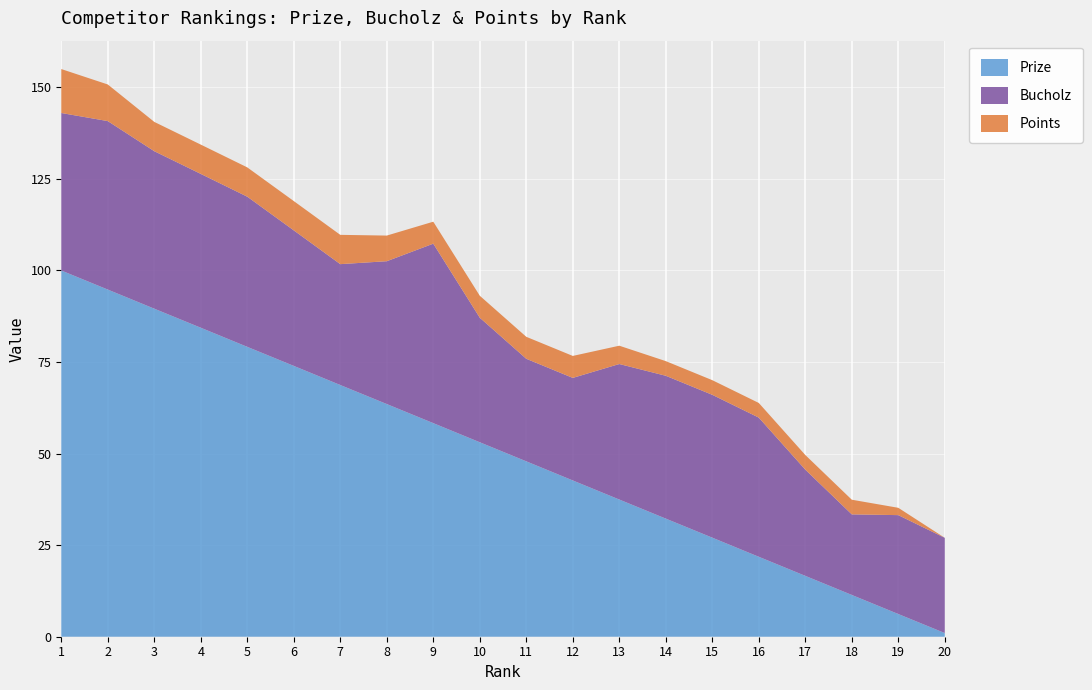

Reading left to right, what are all the values shown in this chart?

Prize: 1=100.0	2=94.8	3=89.6	4=84.4	5=79.2	6=74.0	7=68.7	8=63.5	9=58.3	10=53.1	11=47.9	12=42.7	13=37.5	14=32.2	15=27.1	16=21.8	17=16.6	18=11.4	19=6.2	20=1.0
Bucholz: 1=43.0	2=46.0	3=43.0	4=42.0	5=41.0	6=37.0	7=33.0	8=39.0	9=49.0	10=34.0	11=28.0	12=28.0	13=37.0	14=39.0	15=39.0	16=38.0	17=29.0	18=22.0	19=27.0	20=26.0
Points: 1=12.0	2=10.0	3=8.0	4=8.0	5=8.0	6=8.0	7=8.0	8=7.0	9=6.0	10=6.0	11=6.0	12=6.0	13=5.0	14=4.0	15=4.0	16=4.0	17=4.0	18=4.0	19=2.0	20=0.0